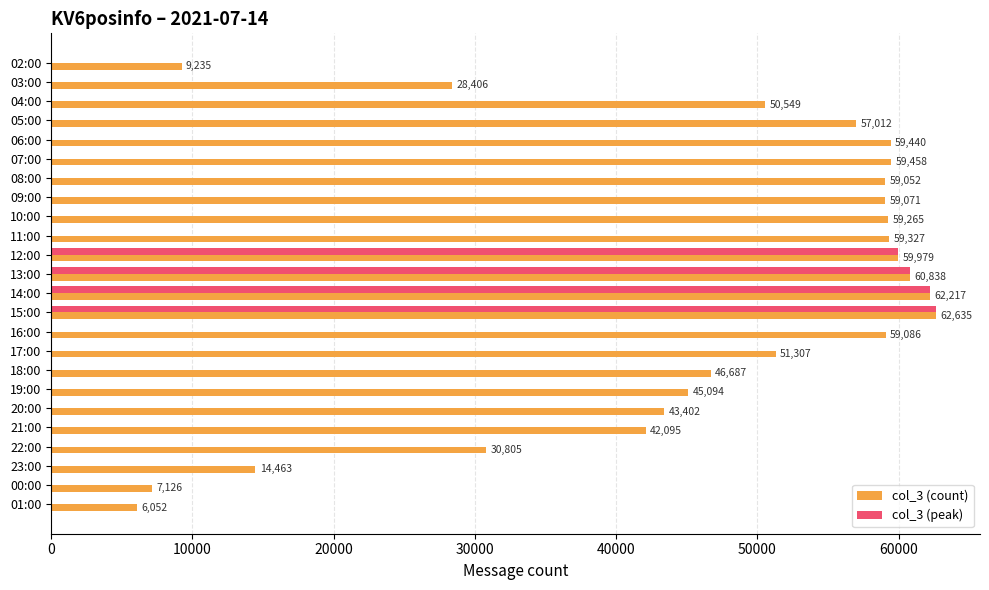

What is the maximum value for col_3 (count)?

62635